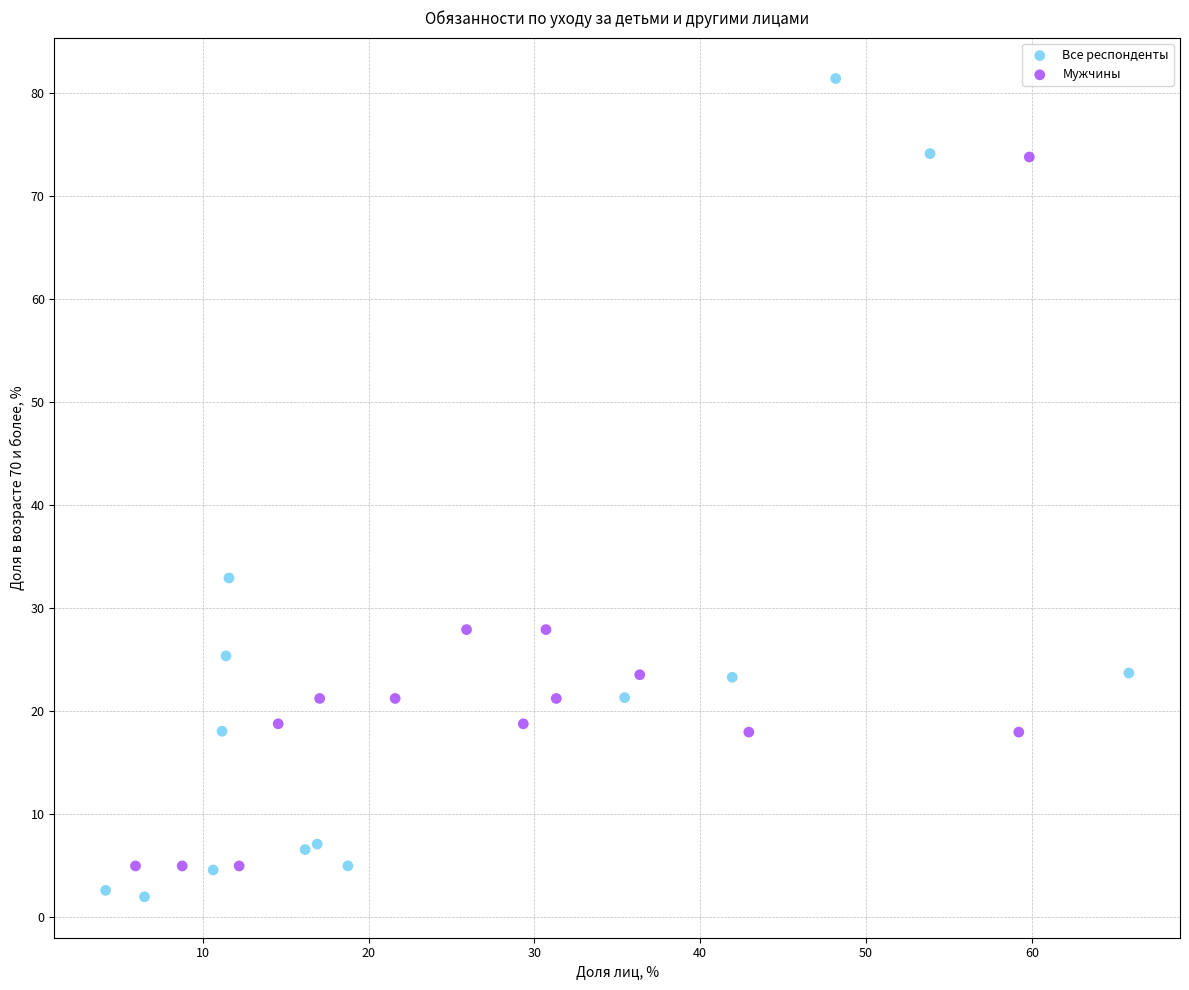

Which series reaches the maximum Y coordinate?

Все респонденты